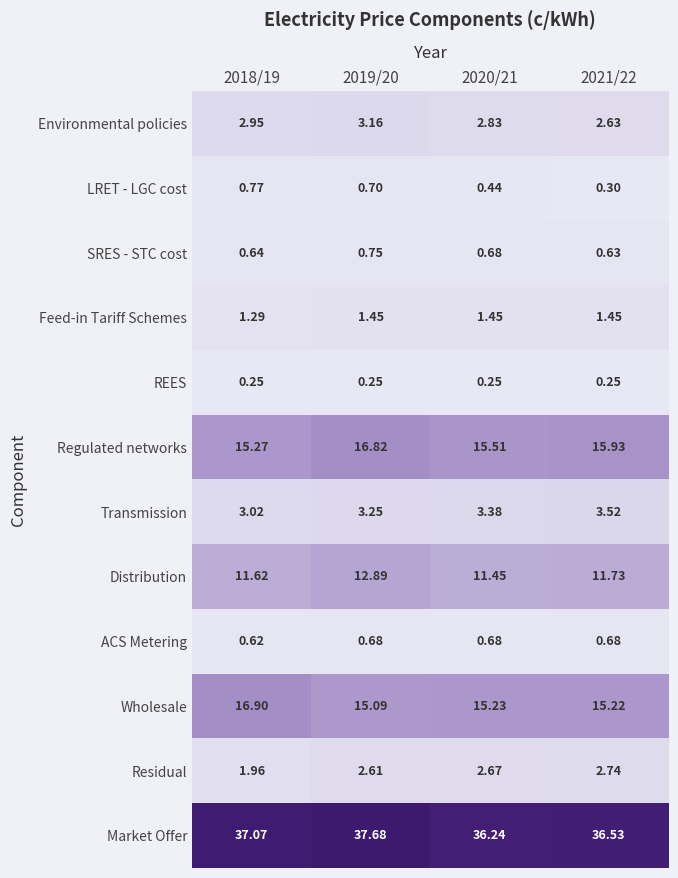

List the series in order of their peak value, highest first.

Market Offer, Wholesale, Regulated networks, Distribution, Transmission, Environmental policies, Residual, Feed-in Tariff Schemes, LRET - LGC cost, SRES - STC cost, ACS Metering, REES